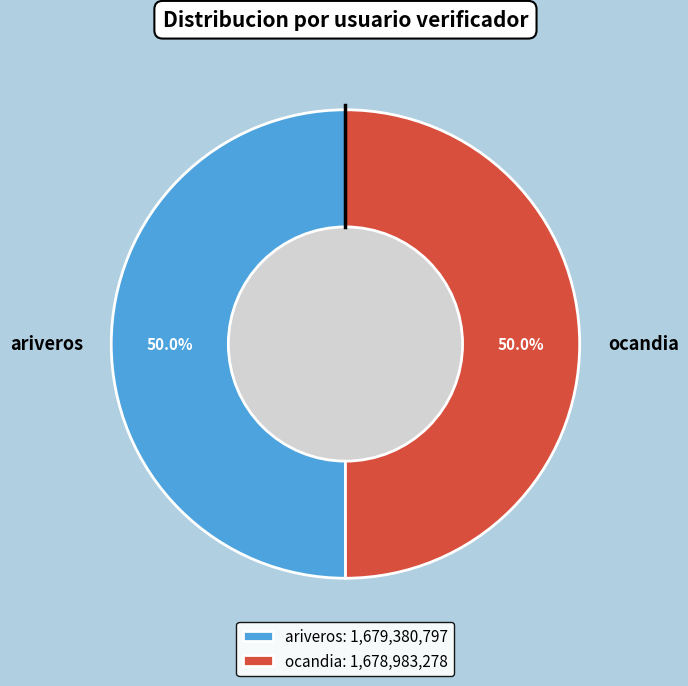

Combined, do ariveros and ocandia account for over 50%?

Yes